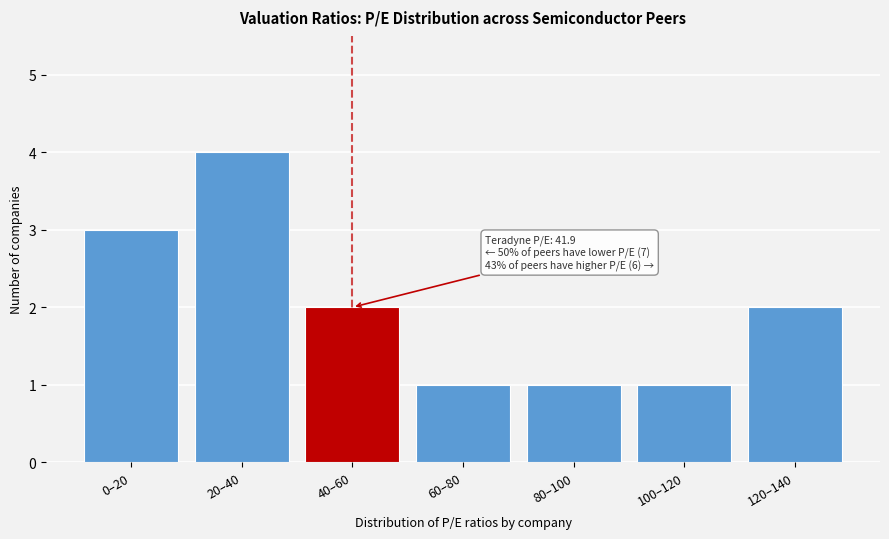

Reading left to right, what are all the values shown in this chart?

0–20=3	20–40=4	40–60=2	60–80=1	80–100=1	100–120=1	120–140=2